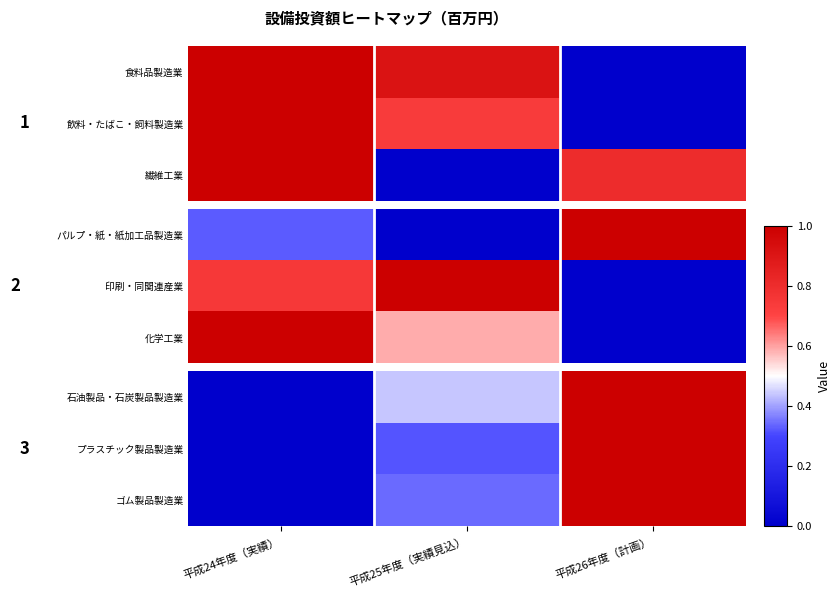

What is the average value of the プラスチック製品製造業 series?

0.4